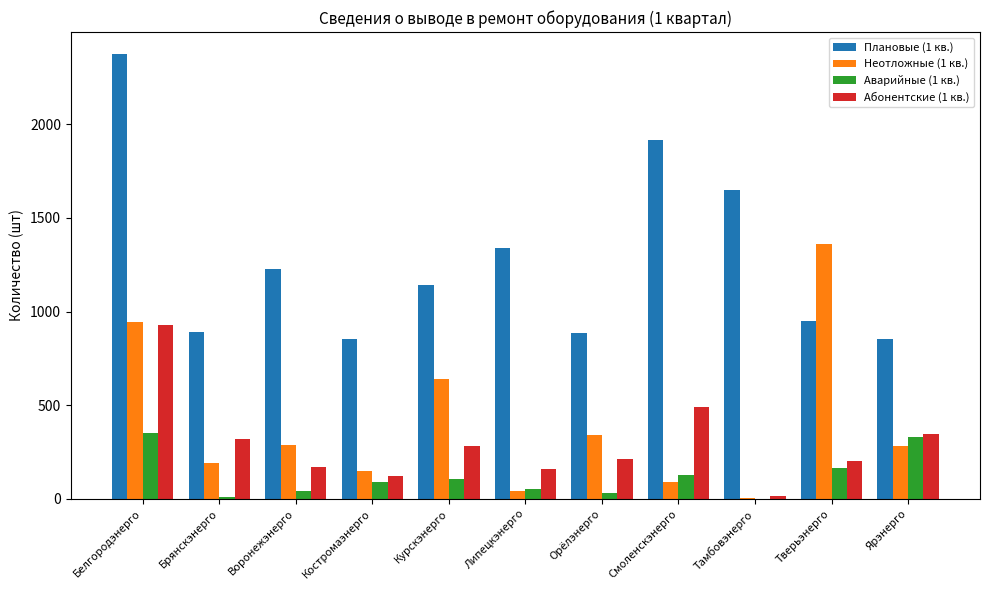

Is it true that Абонентские (1 кв.) equals 203 at Тверьэнерго?

True